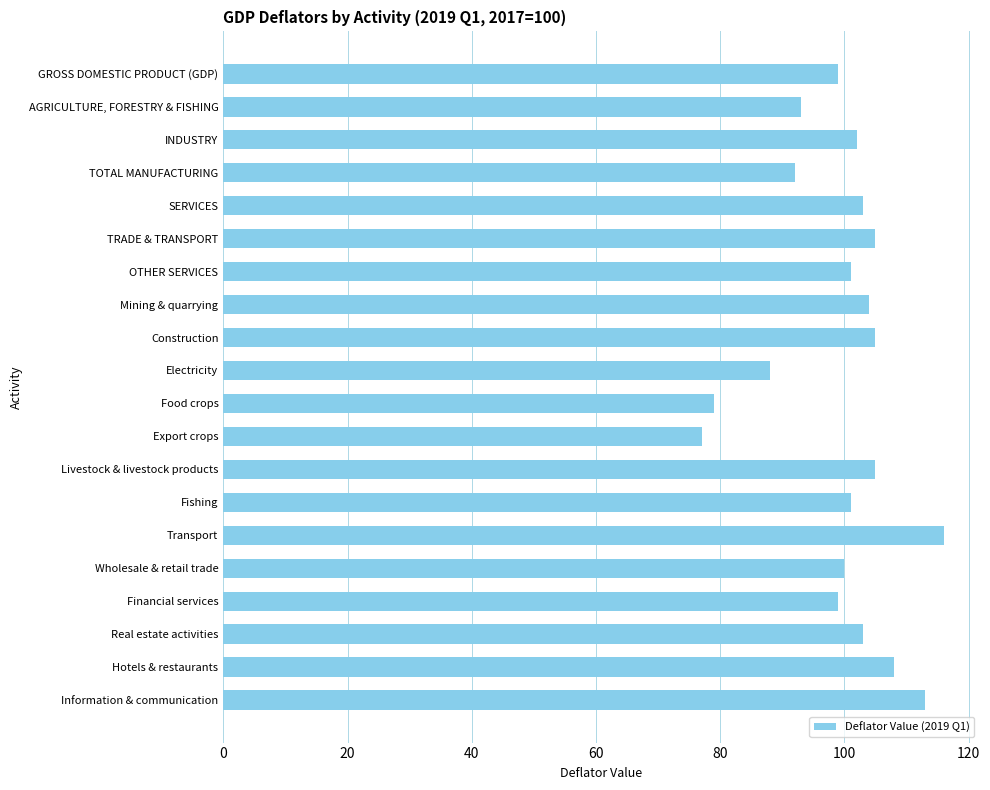

Reading top to bottom, transcribe all the data shown in this chart.

99	93	102	92	103	105	101	104	105	88	79	77	105	101	116	100	99	103	108	113